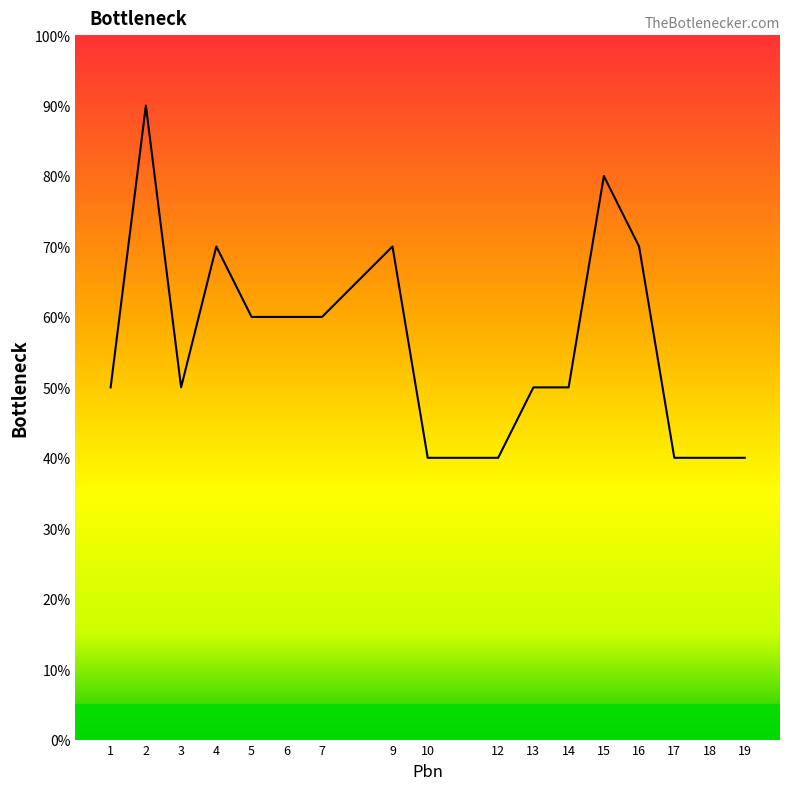

What is the minimum value shown in the chart?

40